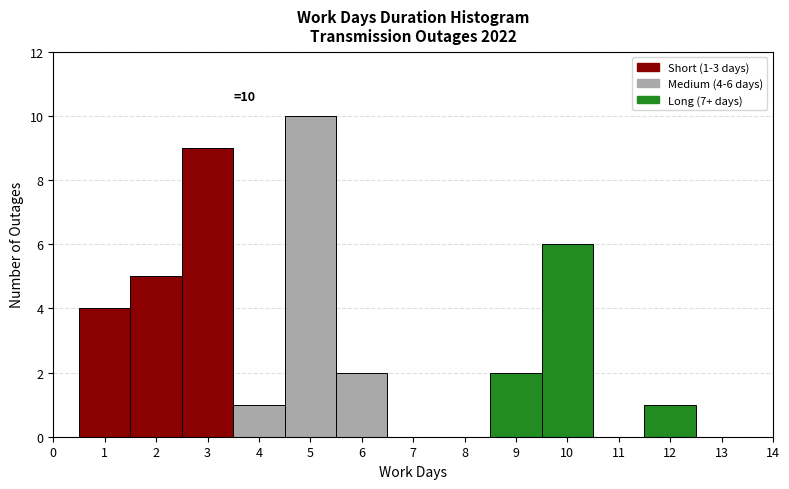

Which range on the x-axis has the tallest bar?

4.5 to 5.5